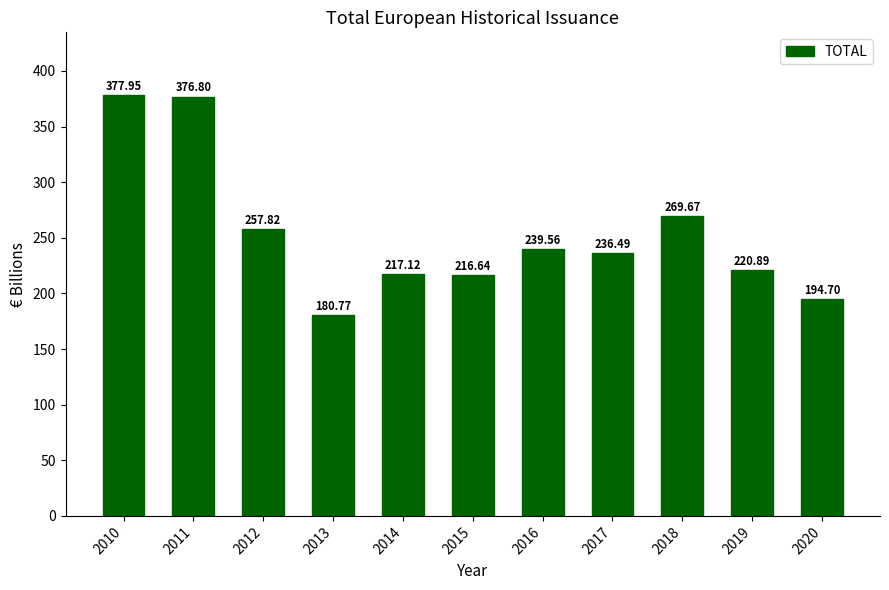

What is the change in value from 2018 to 2020?

-75.0